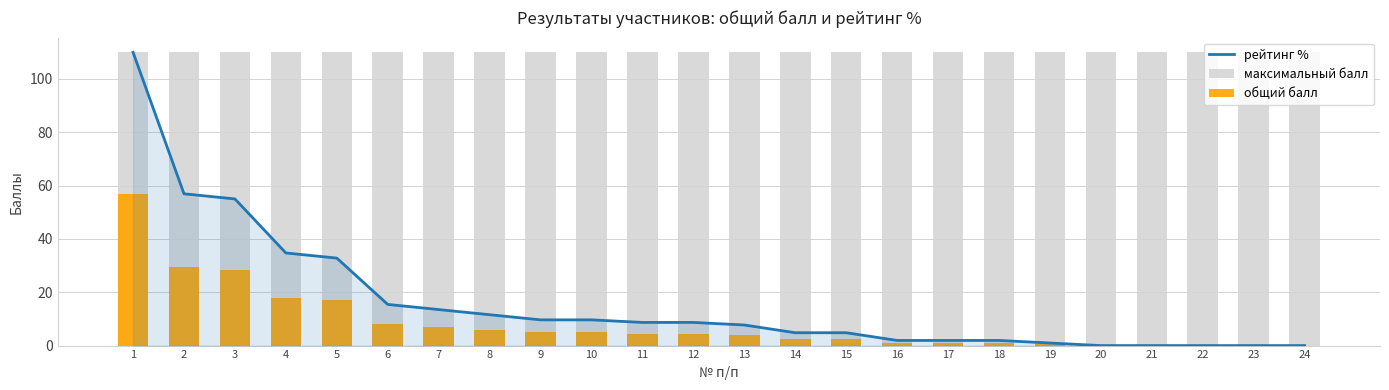

At how many categories does at least one series exceed 81?

24